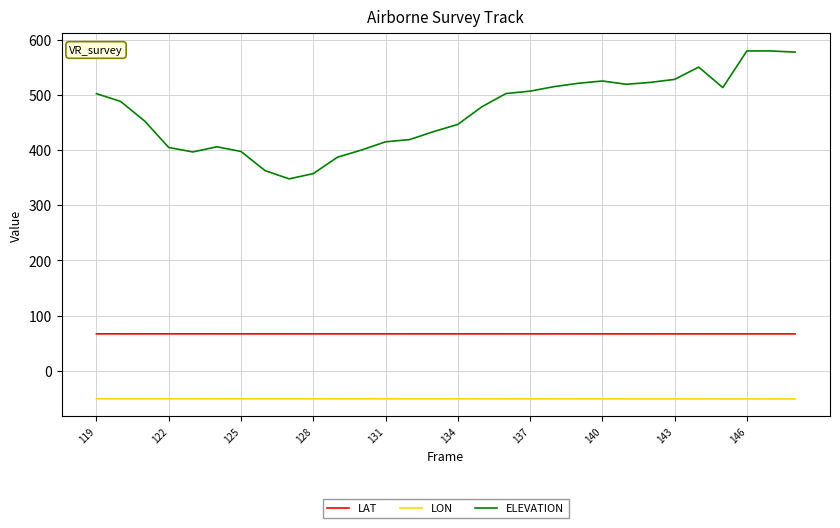

List the series in order of their peak value, highest first.

ELEVATION, LAT, LON